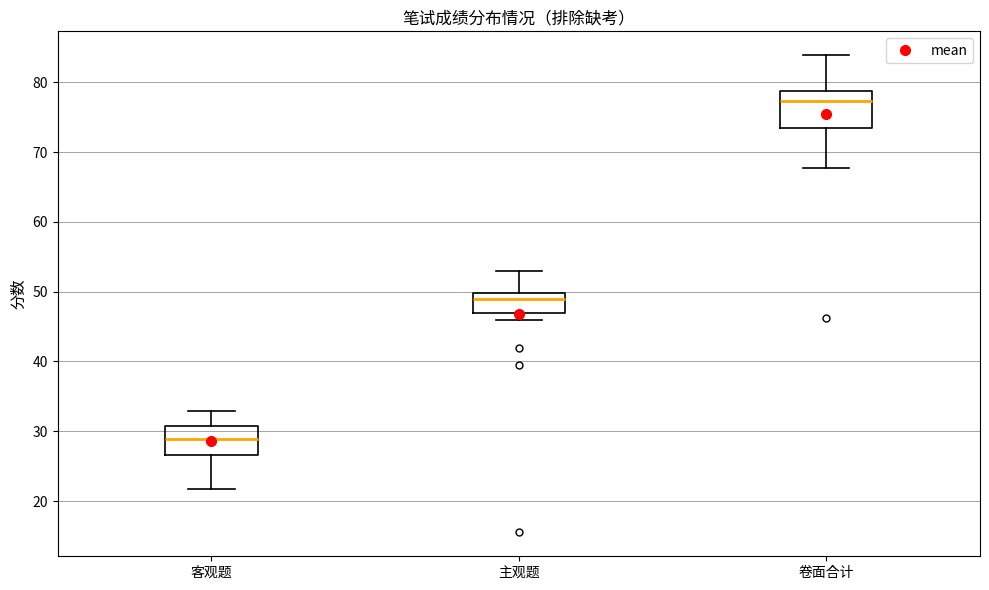

Reading left to right, transcribe this box plot: for each box, give where its median line is, the range the box spans, and where its two whiskers end, as read against the y-axis. The values are not printed on the chart, so give them approximately, as read against the axis.

客观题: median 29, box 27 to 31, whiskers 22 to 33
主观题: median 49, box 47 to 50, whiskers 46 to 53
卷面合计: median 77, box 74 to 79, whiskers 68 to 84